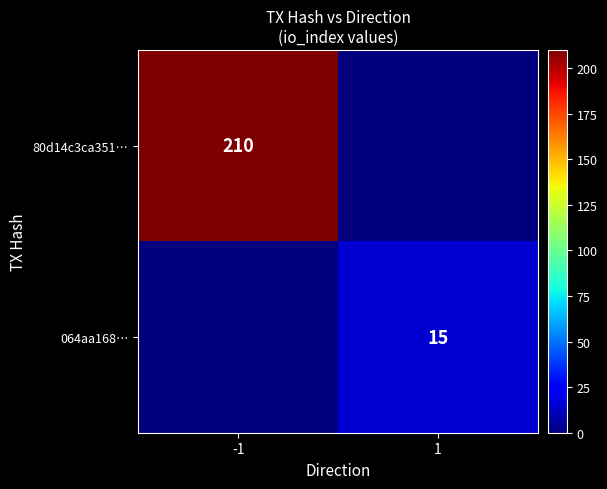

Is the value of 80d14c3ca351… at -1 greater than the value of 064aa168… at 1?

Yes